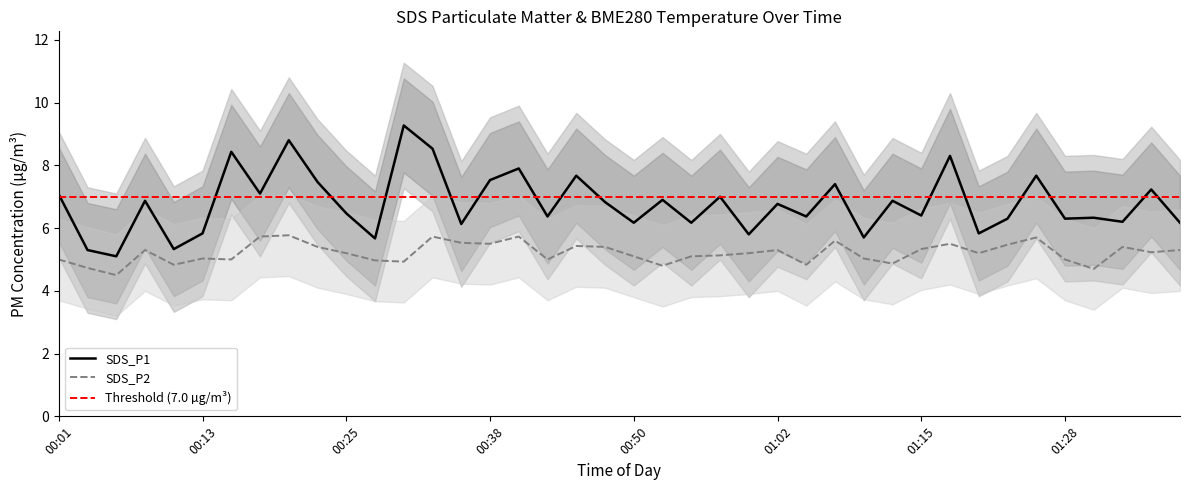

Does the chart have visible grid lines?

No